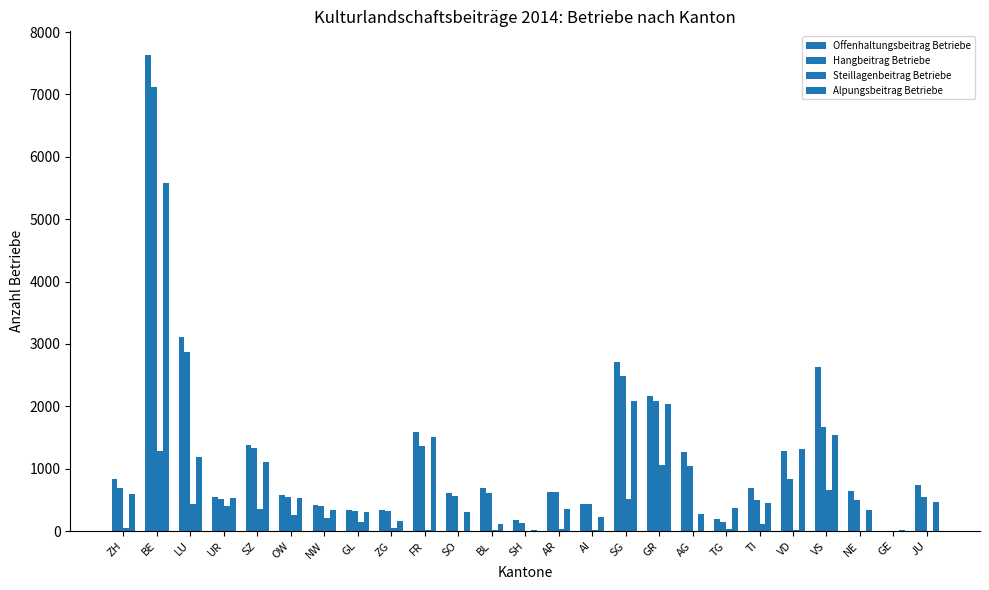

Which has a higher value, GR or GE?

GR